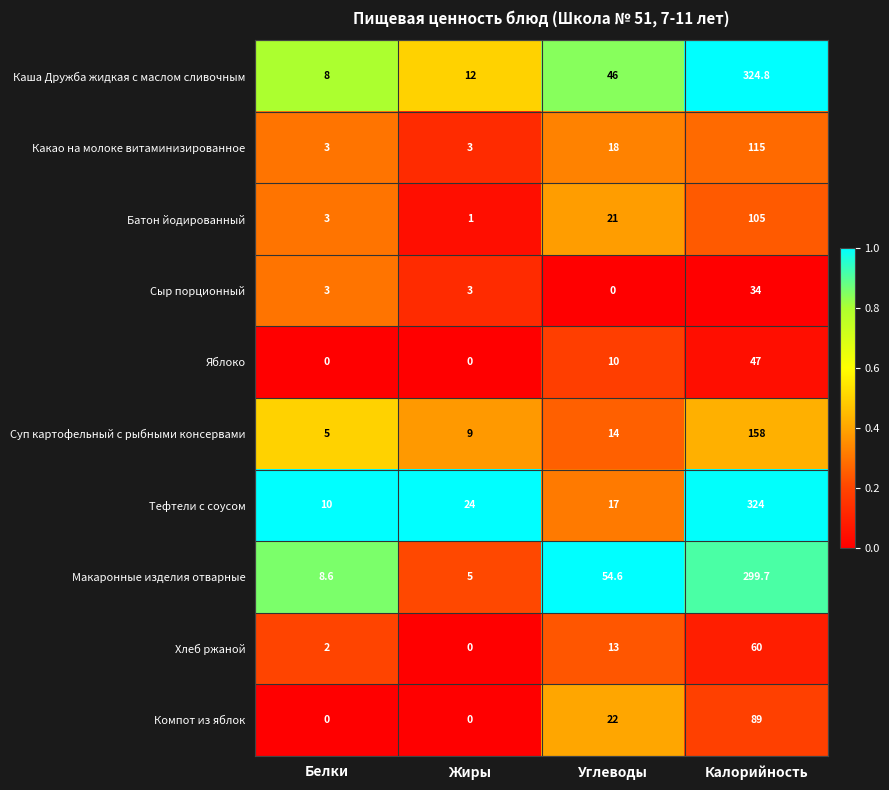

Is the value of Макаронные изделия отварные at Белки greater than the value of Какао на молоке витаминизированное at Калорийность?

No